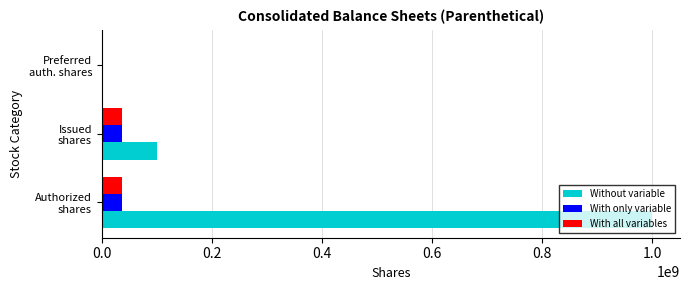

What is the sum of all Without variable values?

1100000000